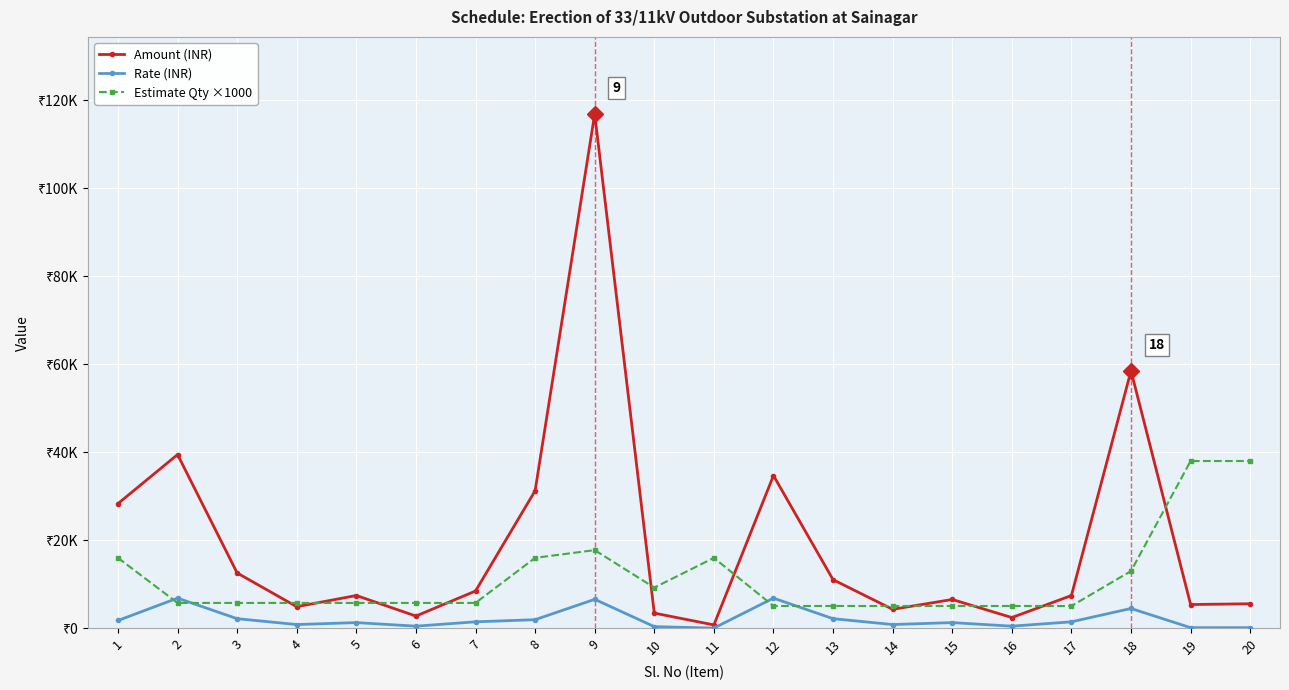

Rank the series at 18 from lowest to highest value.

Rate (INR), Estimate Qty ×1000, Amount (INR)